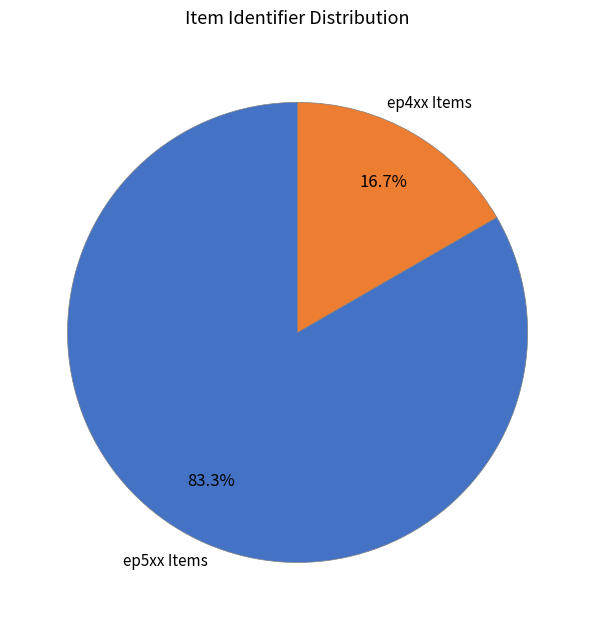

Is there any slice that represents more than half of the pie?

Yes